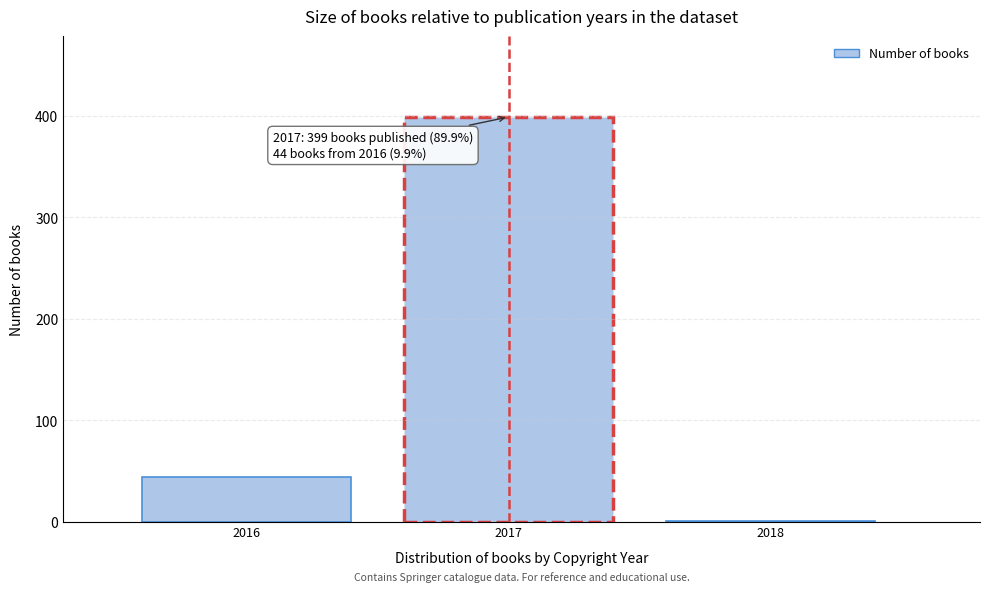

Reading right to left, list all the values displayed in this chart.

2018=1	2017=399	2016=44